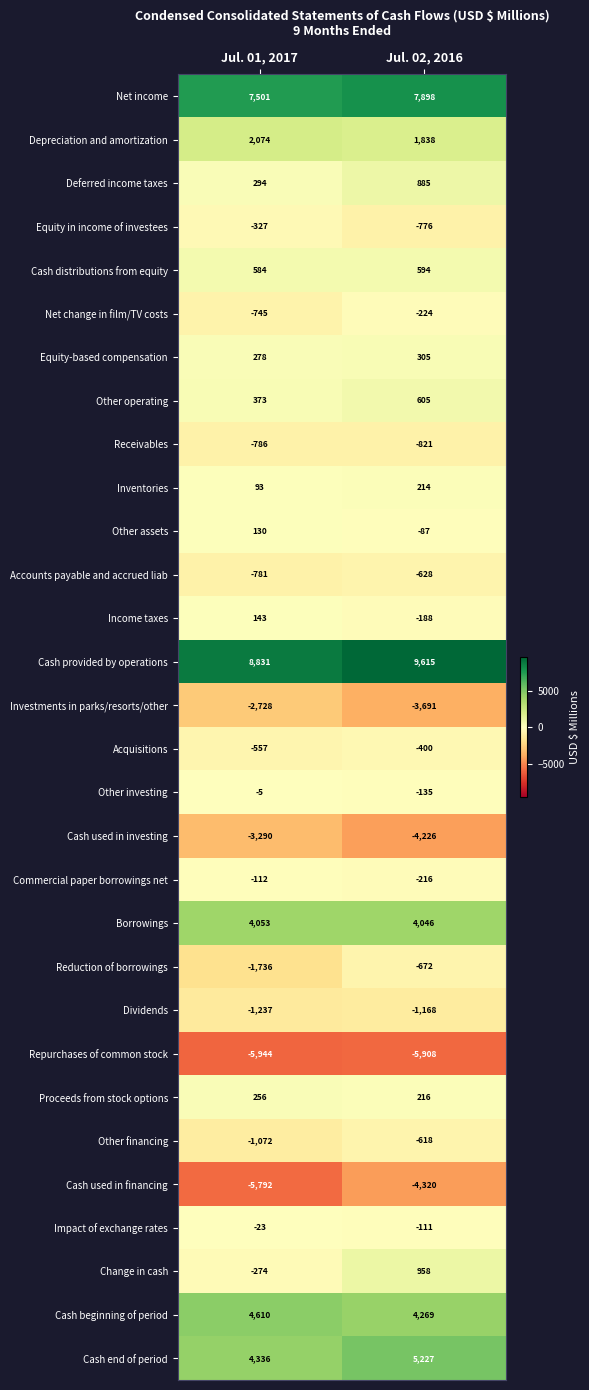

Rank the series at Jul. 02, 2016 from highest to lowest value.

Cash provided by operations, Net income, Cash end of period, Cash beginning of period, Borrowings, Depreciation and amortization, Change in cash, Deferred income taxes, Other operating, Cash distributions from equity, Equity-based compensation, Proceeds from stock options, Inventories, Other assets, Impact of exchange rates, Other investing, Income taxes, Commercial paper borrowings net, Net change in film/TV costs, Acquisitions, Other financing, Accounts payable and accrued liab, Reduction of borrowings, Equity in income of investees, Receivables, Dividends, Investments in parks/resorts/other, Cash used in investing, Cash used in financing, Repurchases of common stock